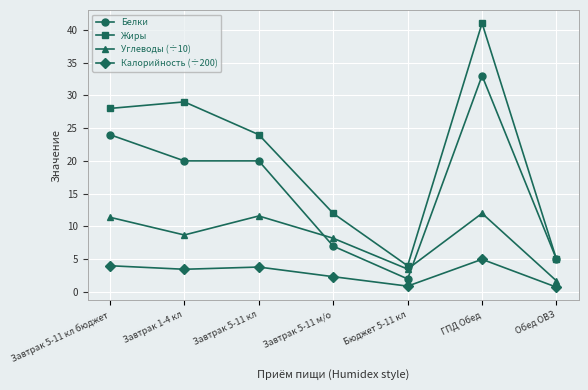

True or false: Калорийность (÷200) has more than 2 points higher than both neighbors.

False